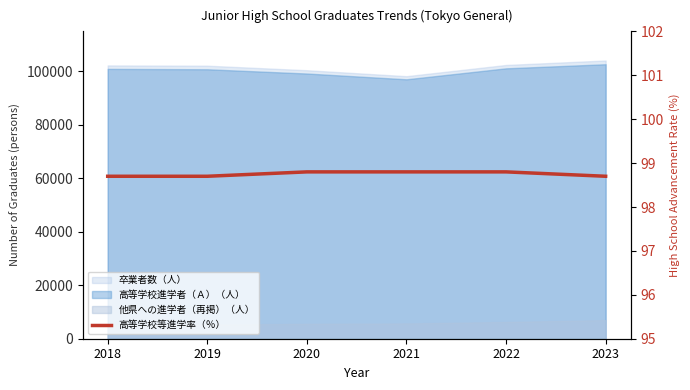

Reading left to right, what are all the values shown in this chart?

98.7	98.7	98.8	98.8	98.8	98.7